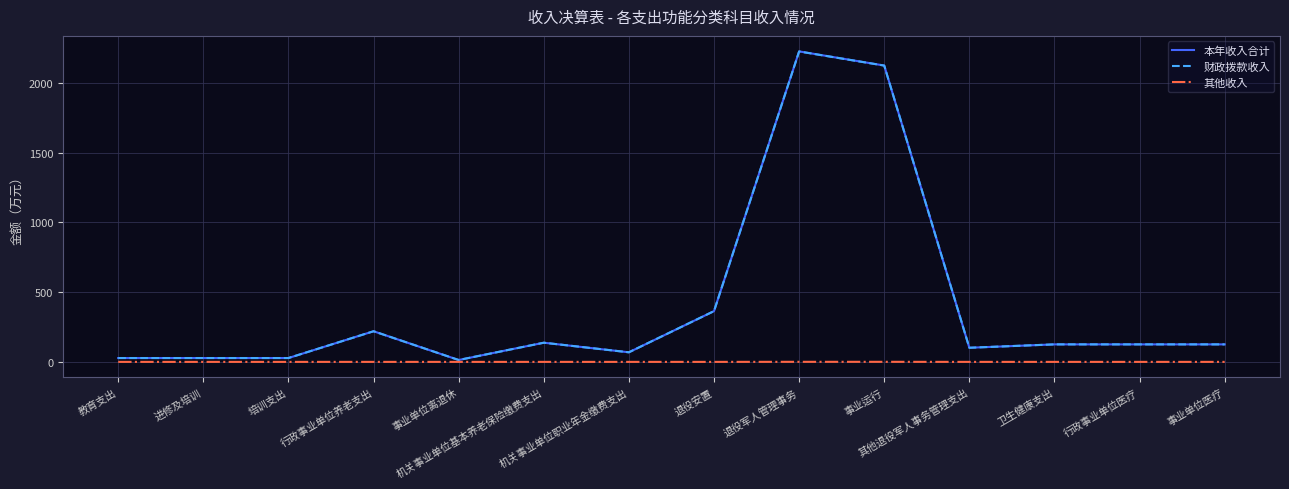

What is the maximum value shown in the chart?

2225.4